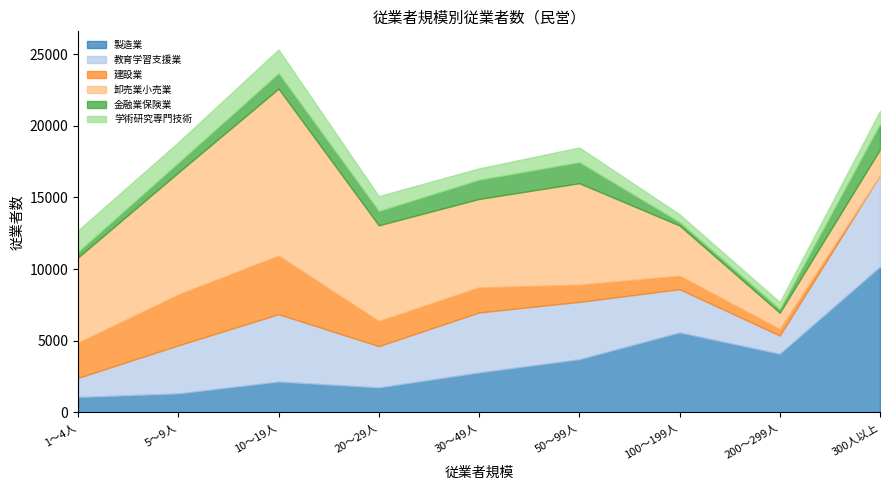

The 教育学習支援業 series shows 452 at 1～4人. True or false?

False